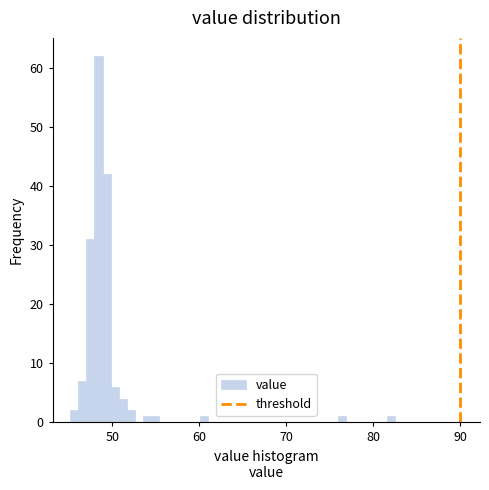

Read against the x-axis, roughly where is the centre of the tallest bar?

48